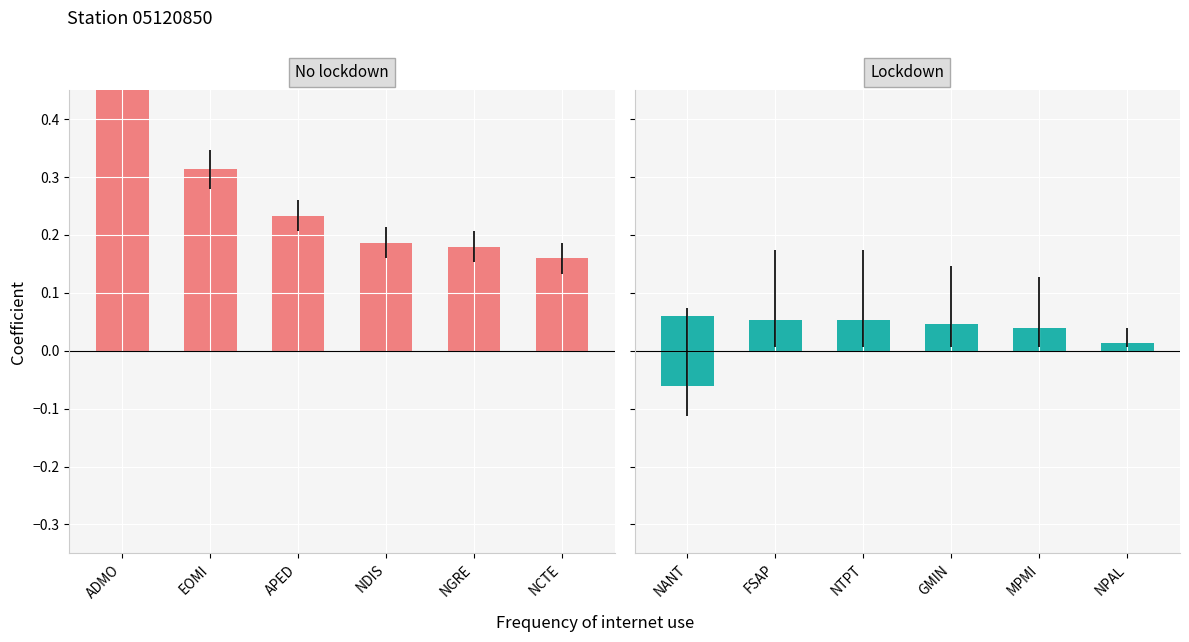

At which category is the sum across all series the highest?

ADMO